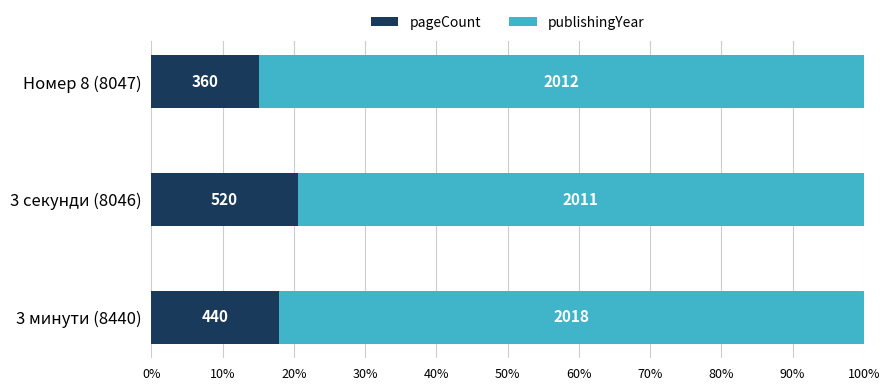

At how many categories does at least one series exceed 0?

3